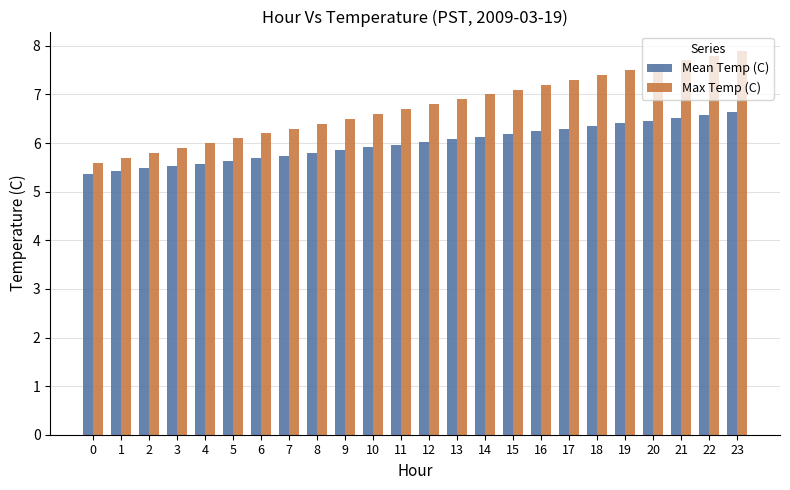

Which category has the highest value in the Max Temp (C) series?

23